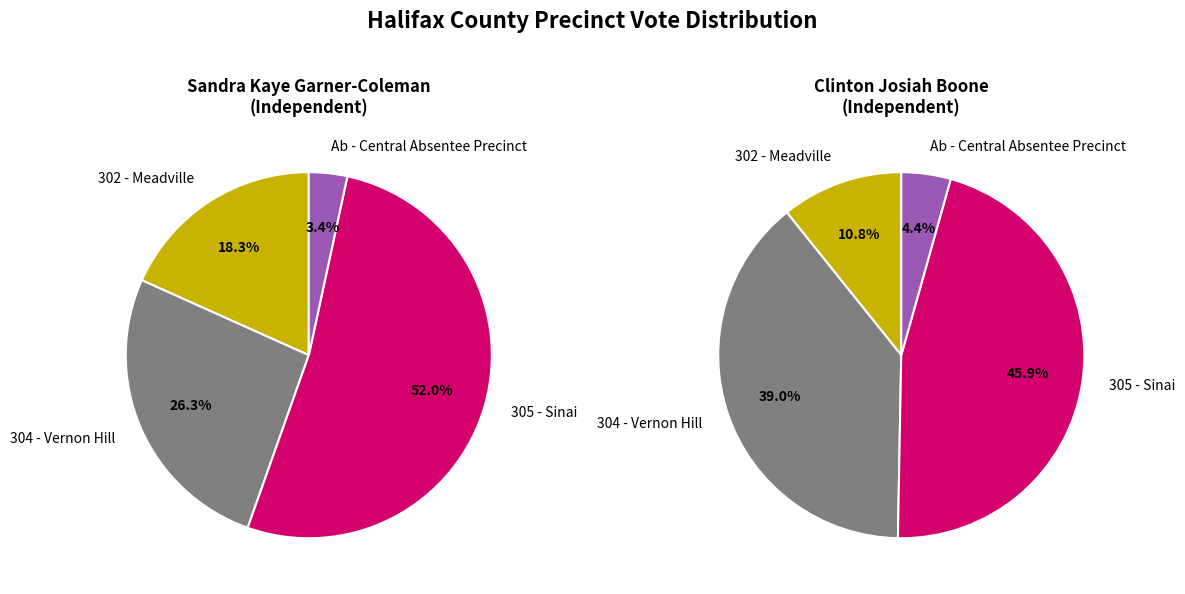

Which slice is the largest?

305 - Sinai